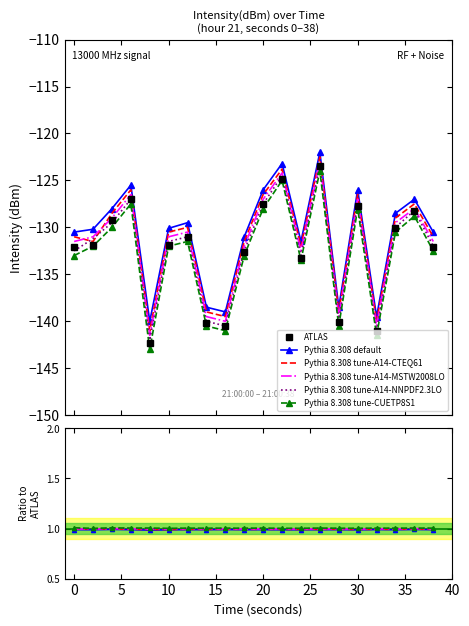

True or false: Pythia 8.308 default and Pythia 8.308 tune-A14-MSTW2008LO cross at least once.

False